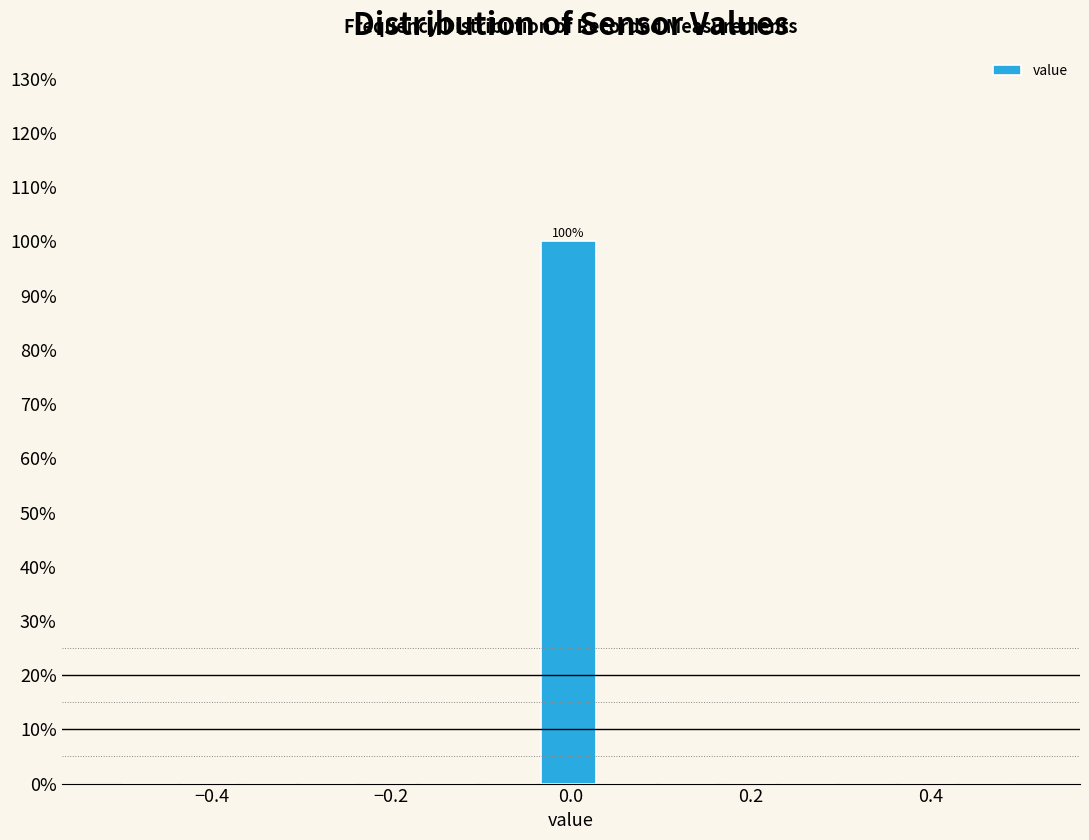

Around what value on the x-axis is the tallest bar? Give the approximate position of its centre, as read against the axis.

0.00